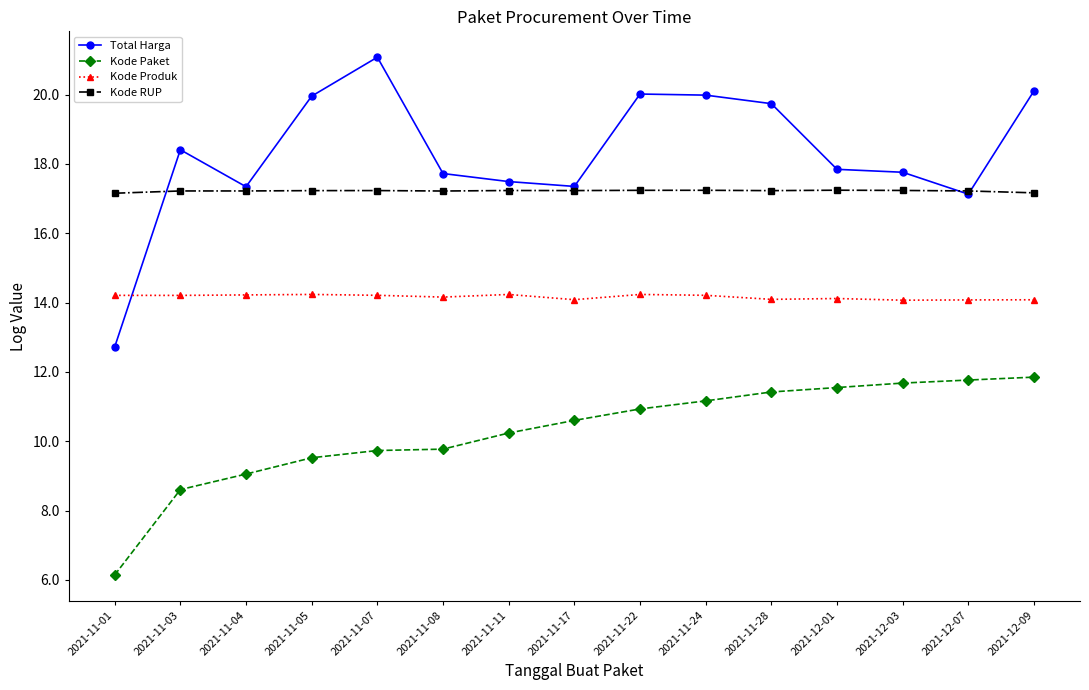

What is the difference between the highest and lowest values at 2021-11-11?

7.3